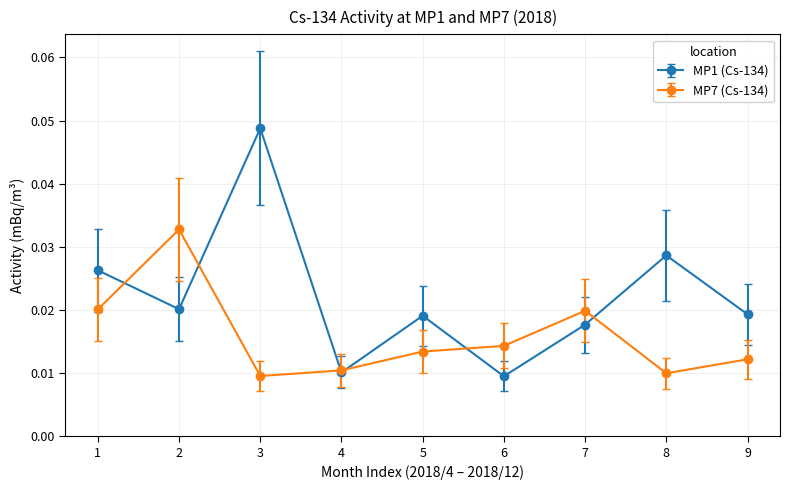

At which category is the sum across all series the highest?

3